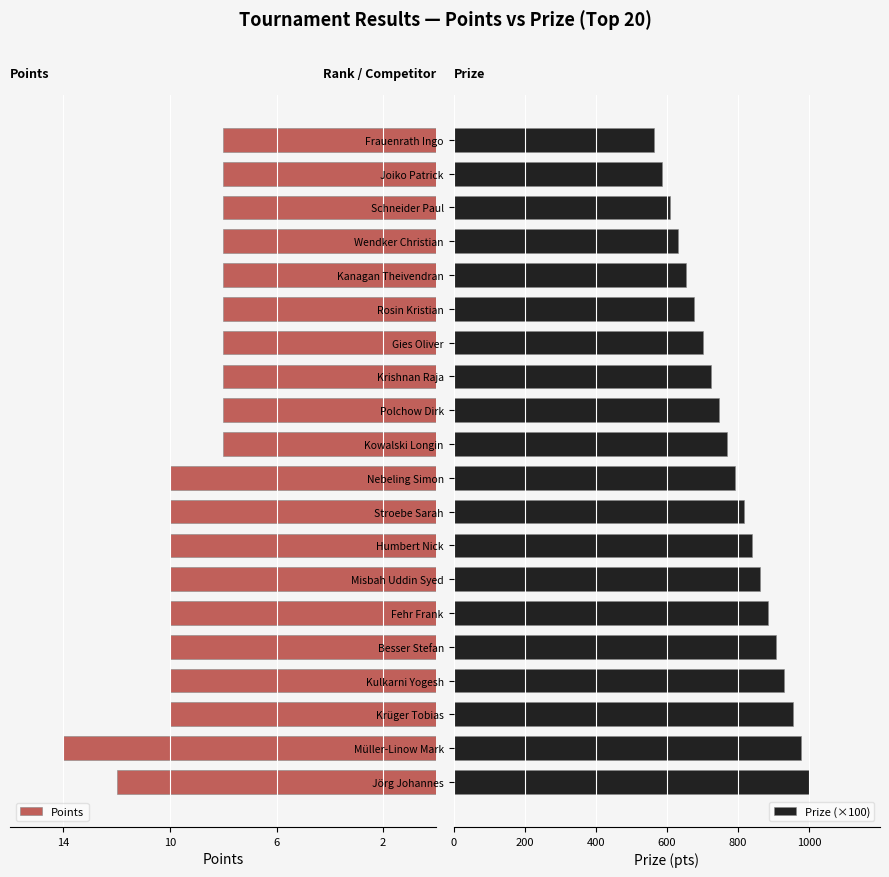

List the series in order of their overall mean, lowest first.

Points, Prize (×100)